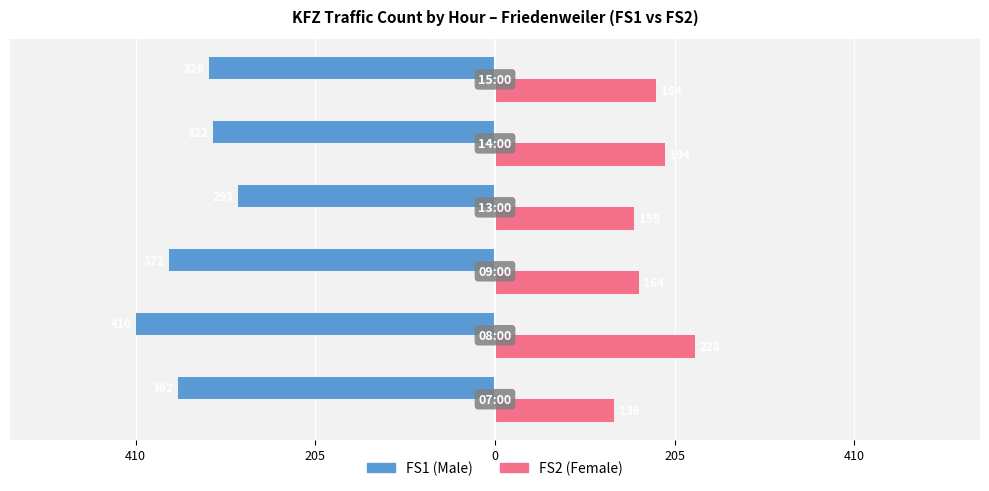

What is the label of the 2nd bar from the right?

410